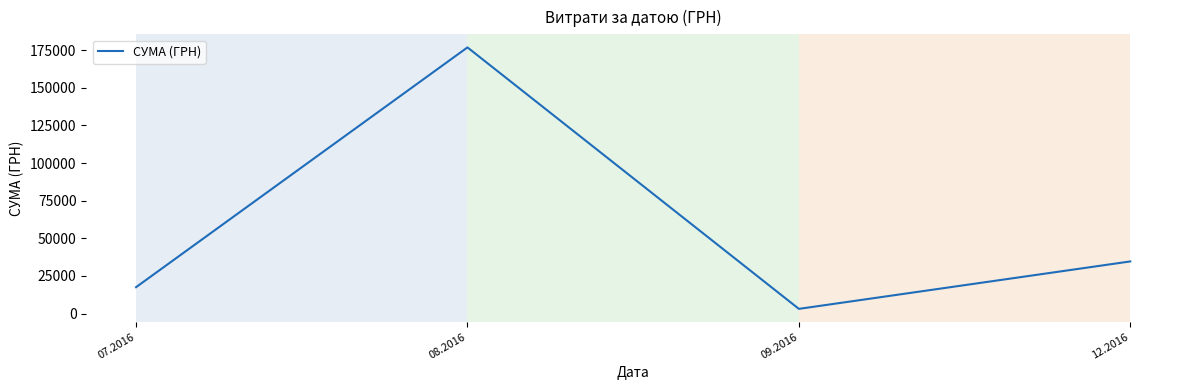

How many categories are shown in the chart?

4